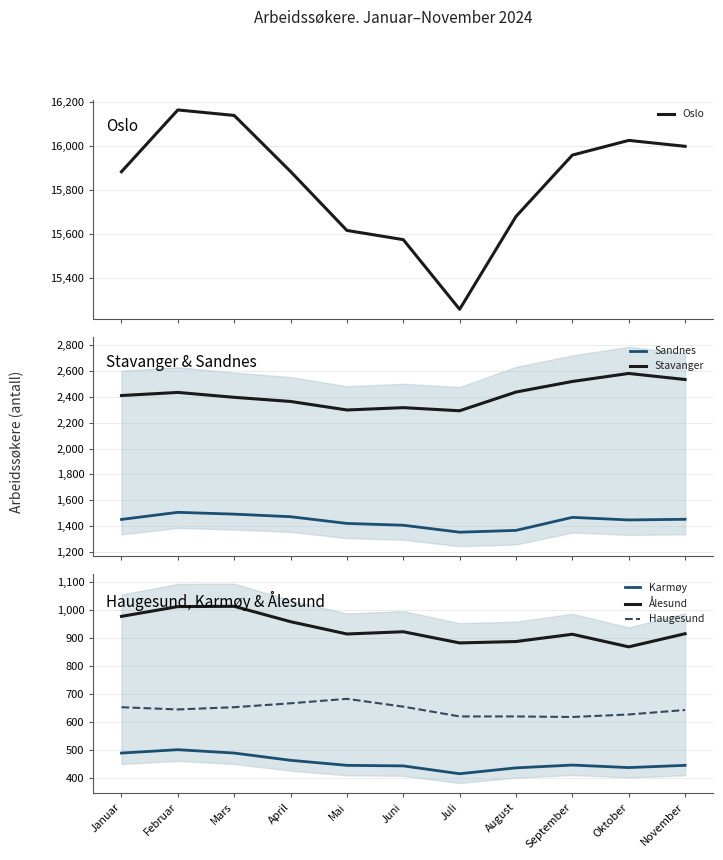

At which label does Ålesund first exceed 916?

Januar